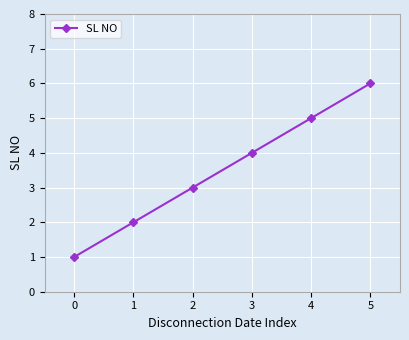

Where is the data nearest to the value 3?

2